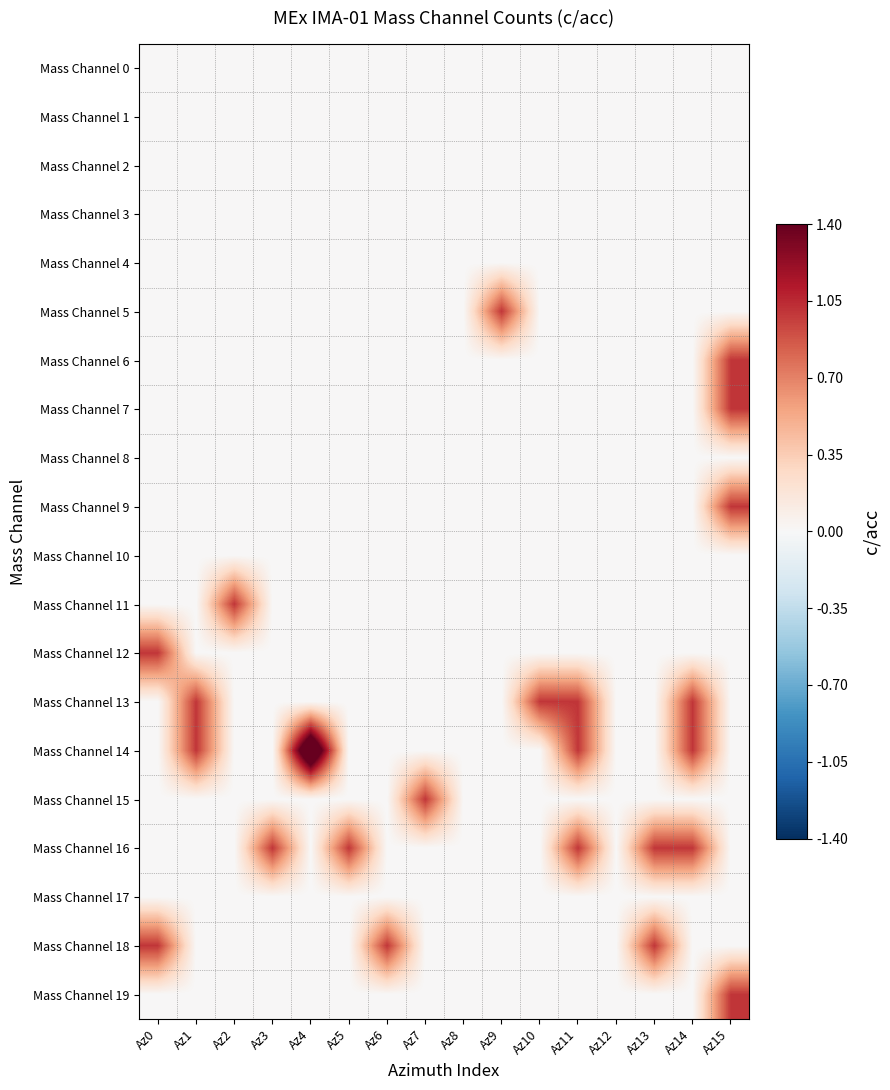

At how many categories does at least one series exceed 1?

1